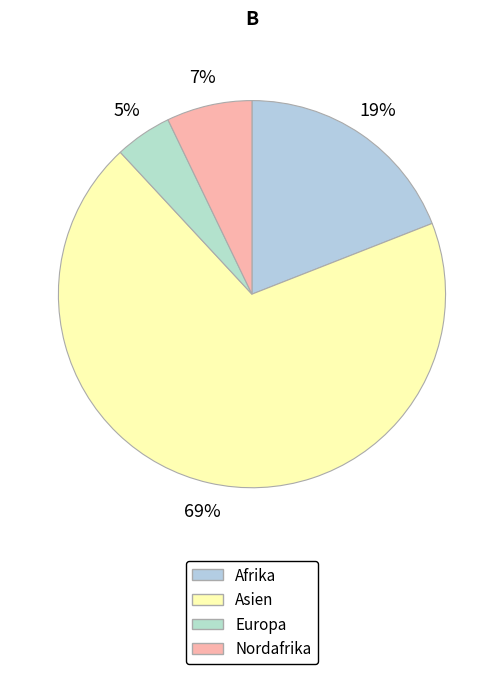

Is it true that Europa is 5% of the pie?

True